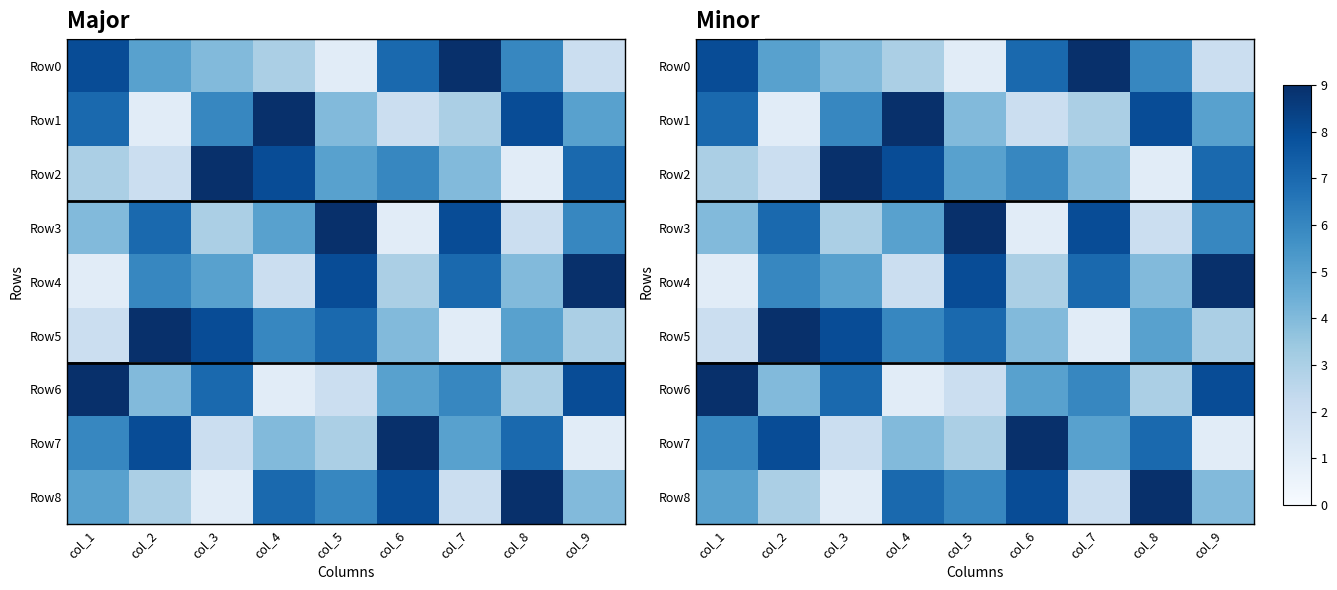

At which label does Row2 first exceed 5?

col_3